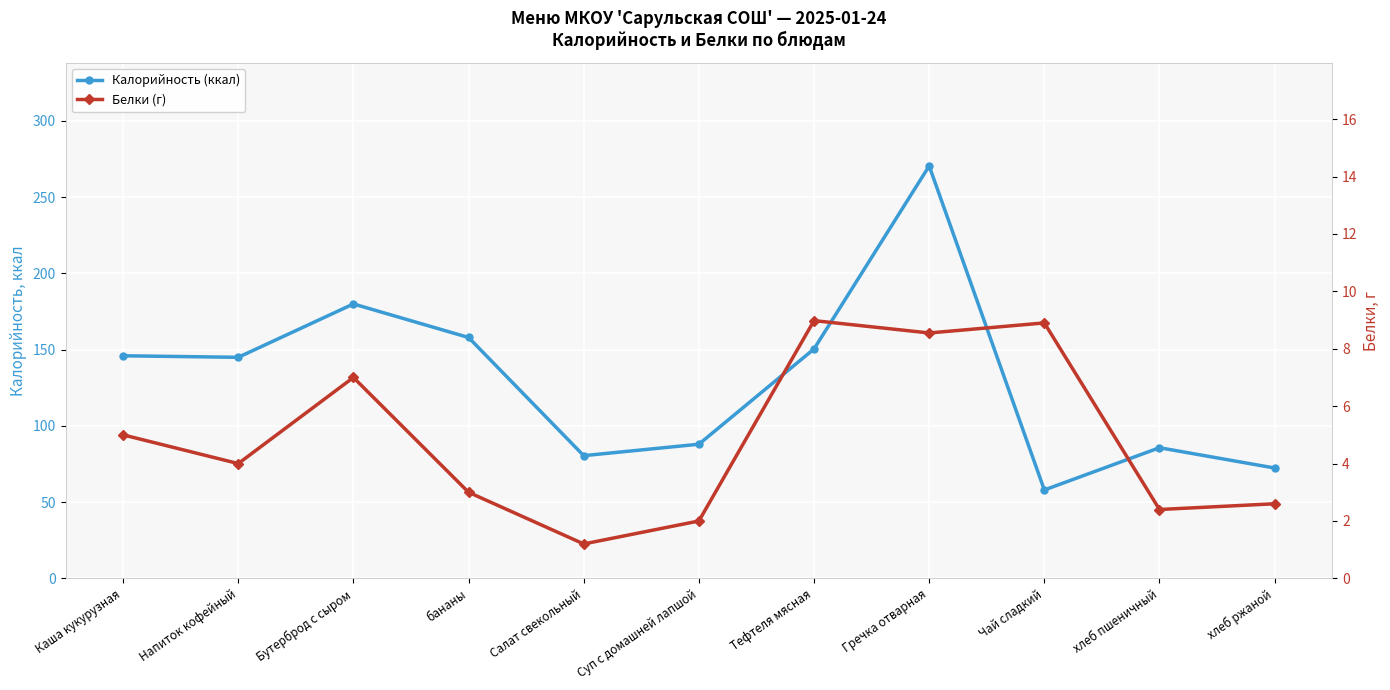

What is the value of the Калорийность (ккал) point at the 9th from the left?

58.0